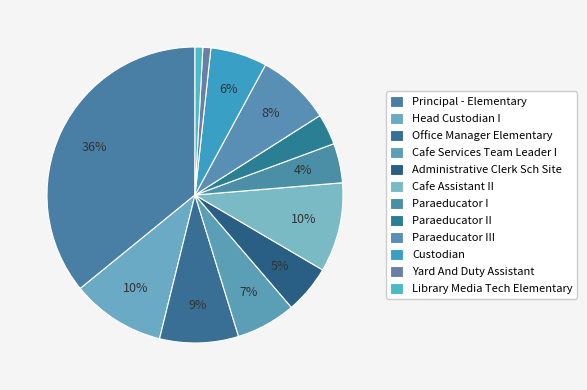

To the nearest percent, what portion does Office Manager Elementary represent?

9%